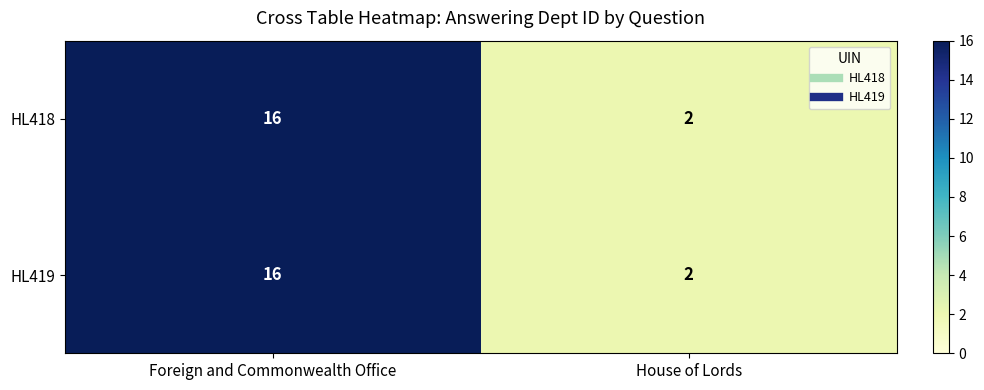

What is the sum of the HL419 values at House of Lords and Foreign and Commonwealth Office?

18